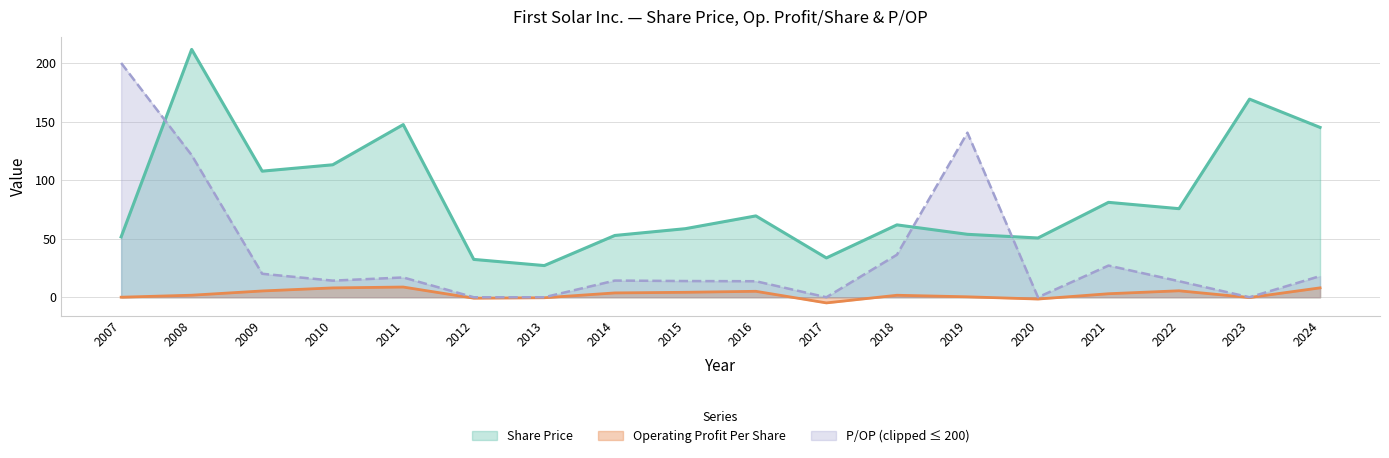

At 2019, list the series in order from largest to smallest.

P/OP (clipped ≤ 200), Share Price, Operating Profit Per Share